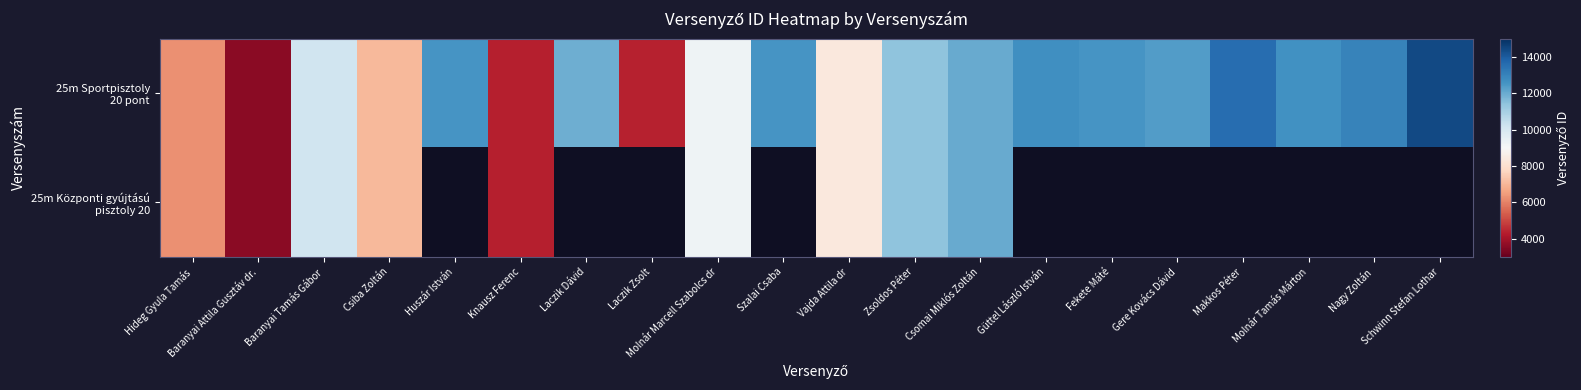

Which category has the lowest value in the 25m Sportpisztoly 20 pont series?

Baranyai Attila Gusztáv dr.